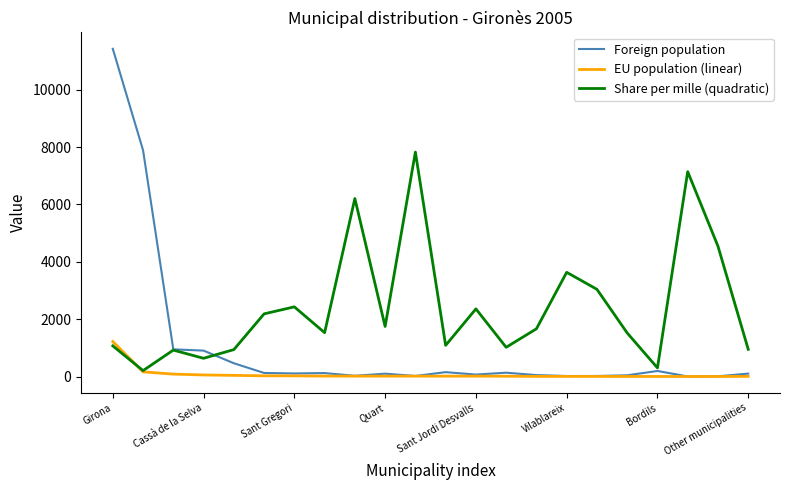

Which series has the largest range (max minus min)?

Foreign population